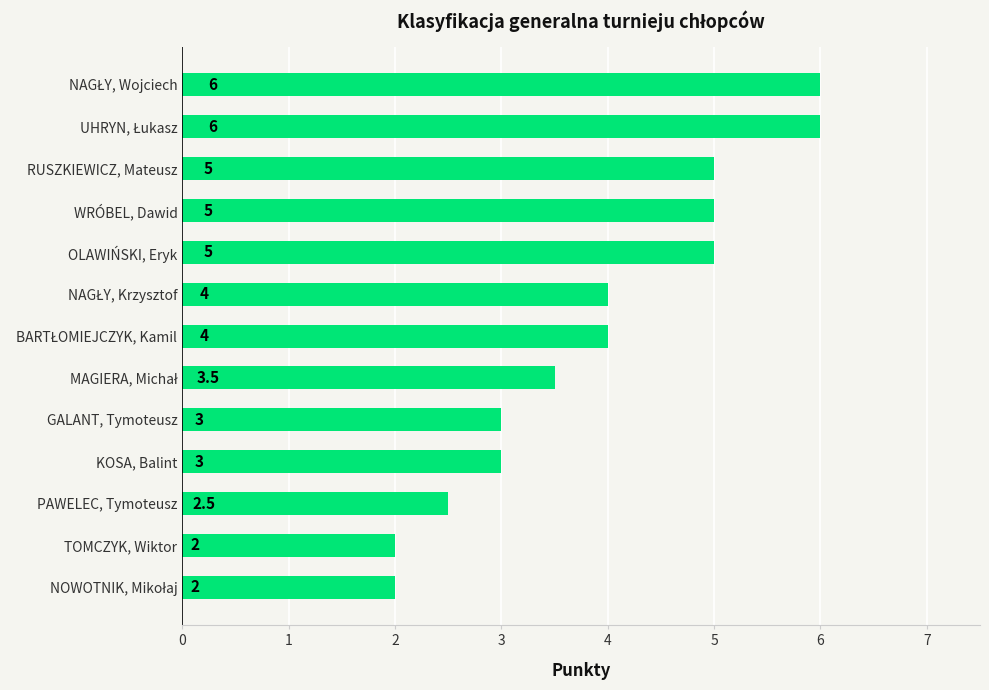

True or false: the data shows 7.1 at RUSZKIEWICZ, Mateusz.

False